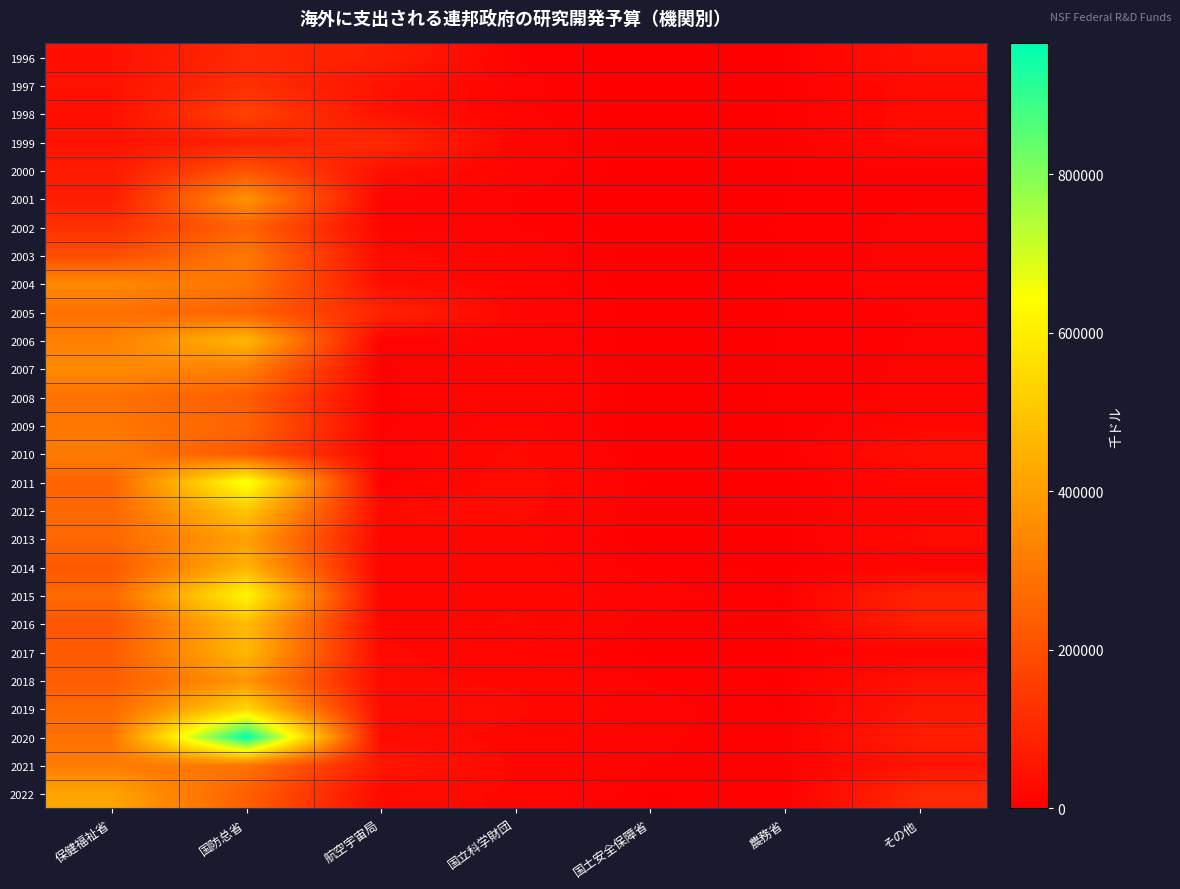

Between 国防总省 and 国立科学財団, which series saw the biggest shift?

2020